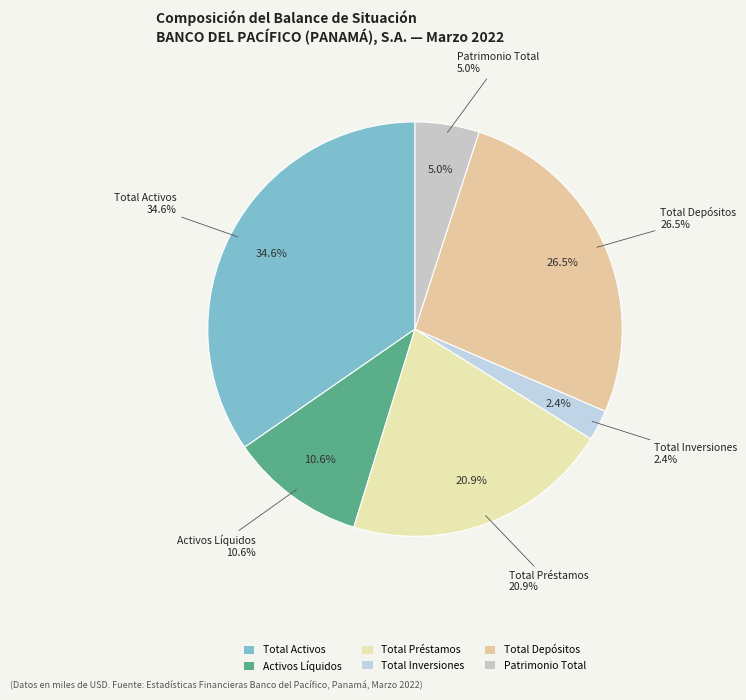

What percentage do TOTAL DE INVERSIONES and PATRIMONIO TOTAL together represent?

7.4%